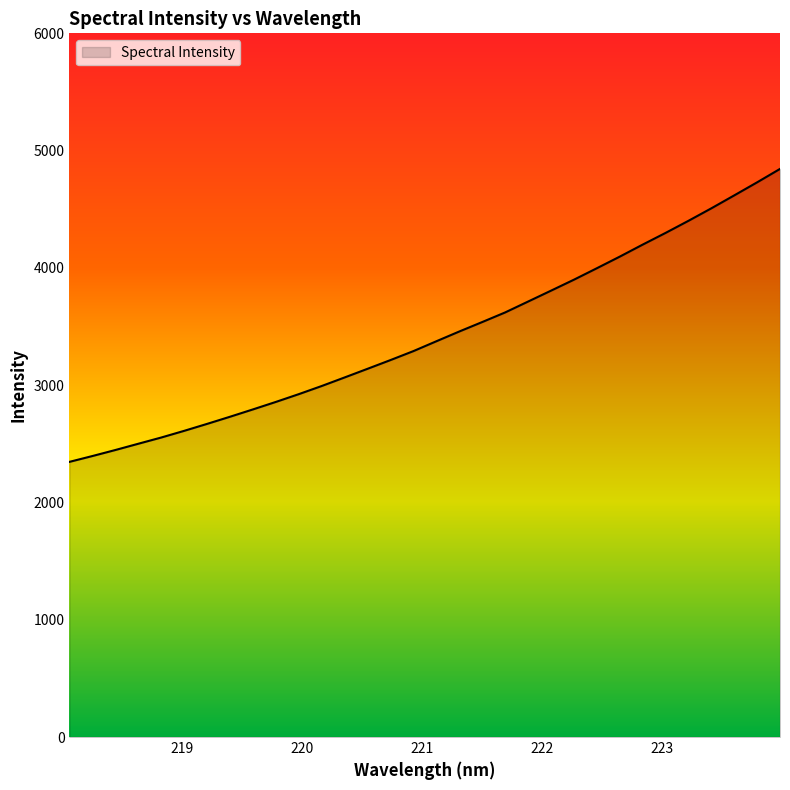

What is the difference between the maximum and minimum values?

2497.7